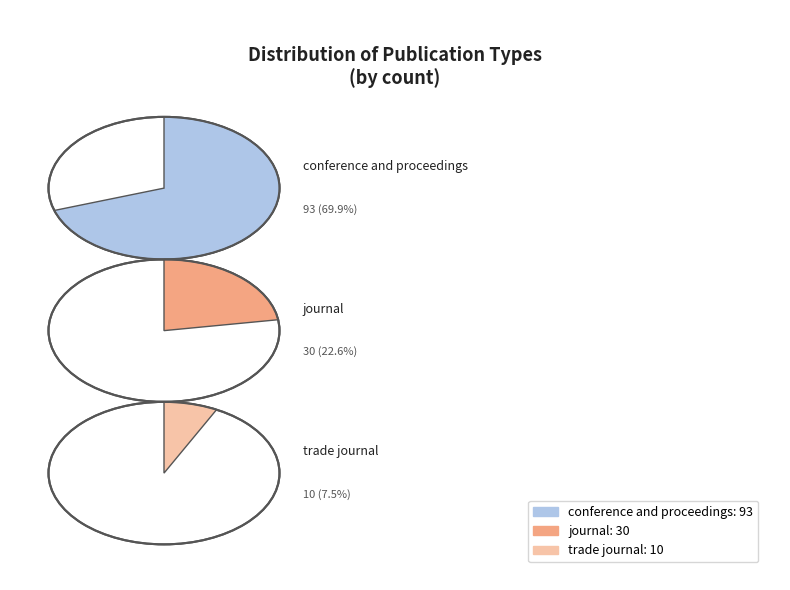

What percentage is the conference and proceedings slice, to the nearest percent?

70%